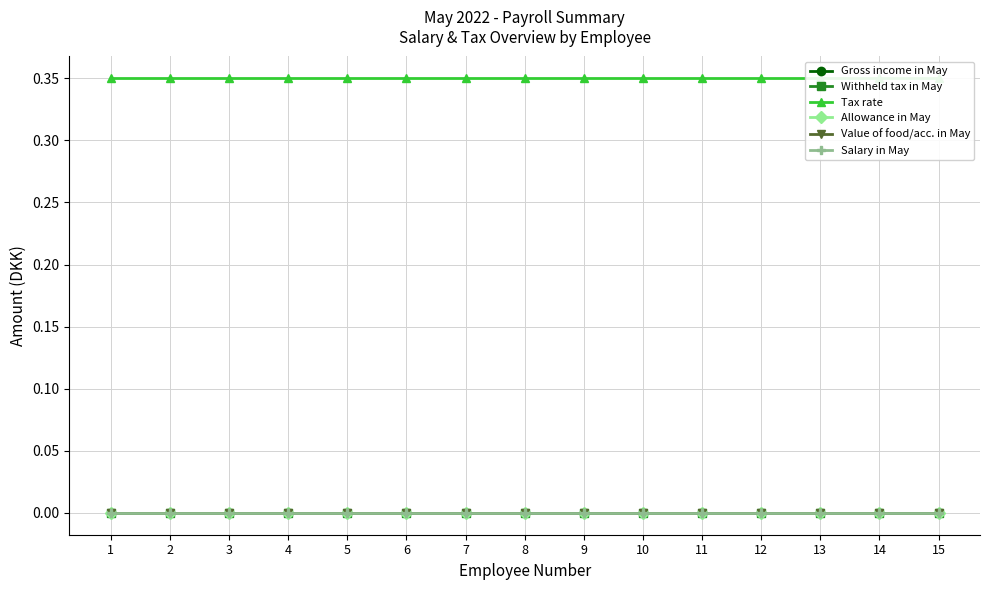

Reading left to right, list all the values displayed in this chart.

Gross income in May: 1=0.0	2=0.0	3=0.0	4=0.0	5=0.0	6=0.0	7=0.0	8=0.0	9=0.0	10=0.0	11=0.0	12=0.0	13=0.0	14=0.0	15=0.0
Withheld tax in May: 1=0.0	2=0.0	3=0.0	4=0.0	5=0.0	6=0.0	7=0.0	8=0.0	9=0.0	10=0.0	11=0.0	12=0.0	13=0.0	14=0.0	15=0.0
Tax rate: 1=0.3	2=0.3	3=0.3	4=0.3	5=0.3	6=0.3	7=0.3	8=0.3	9=0.3	10=0.3	11=0.3	12=0.3	13=0.3	14=0.3	15=0.3
Allowance in May: 1=0.0	2=0.0	3=0.0	4=0.0	5=0.0	6=0.0	7=0.0	8=0.0	9=0.0	10=0.0	11=0.0	12=0.0	13=0.0	14=0.0	15=0.0
Value of food/acc. in May: 1=0.0	2=0.0	3=0.0	4=0.0	5=0.0	6=0.0	7=0.0	8=0.0	9=0.0	10=0.0	11=0.0	12=0.0	13=0.0	14=0.0	15=0.0
Salary in May: 1=0.0	2=0.0	3=0.0	4=0.0	5=0.0	6=0.0	7=0.0	8=0.0	9=0.0	10=0.0	11=0.0	12=0.0	13=0.0	14=0.0	15=0.0